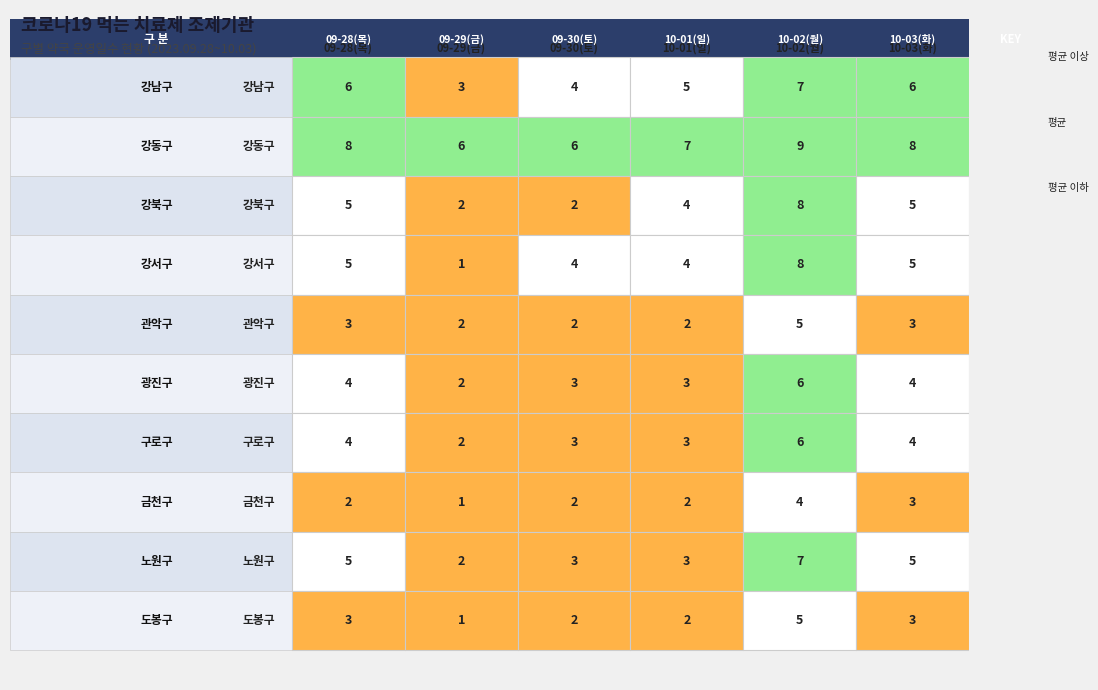

How many 구로구 values are between 3 and 4?

4